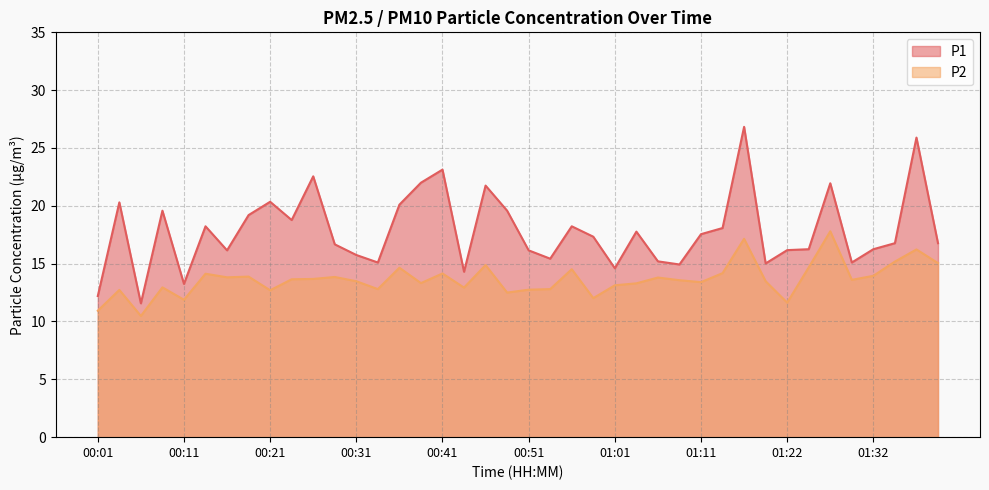

What is the maximum value for P2?

17.8